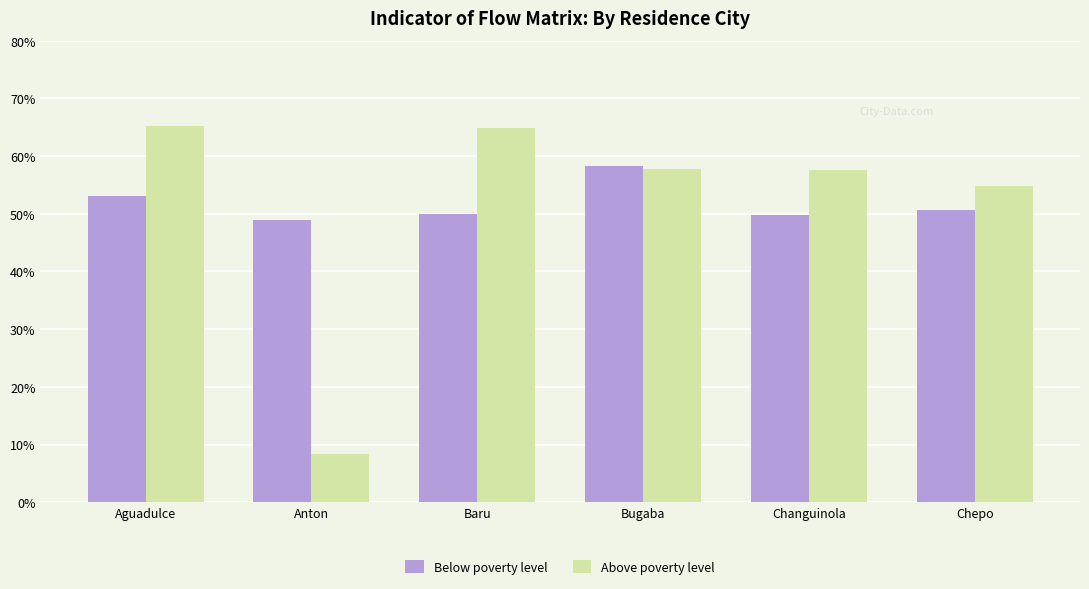

At how many categories does at least one series exceed 0?

6